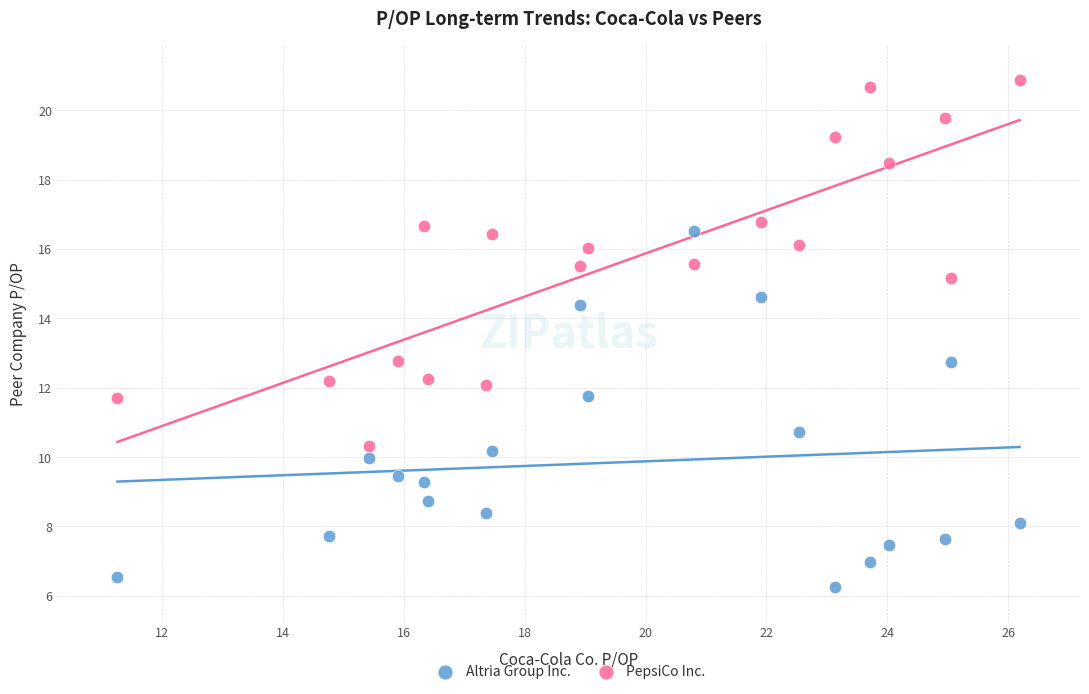

What are all the series names shown in the legend?

Altria Group Inc., PepsiCo Inc.